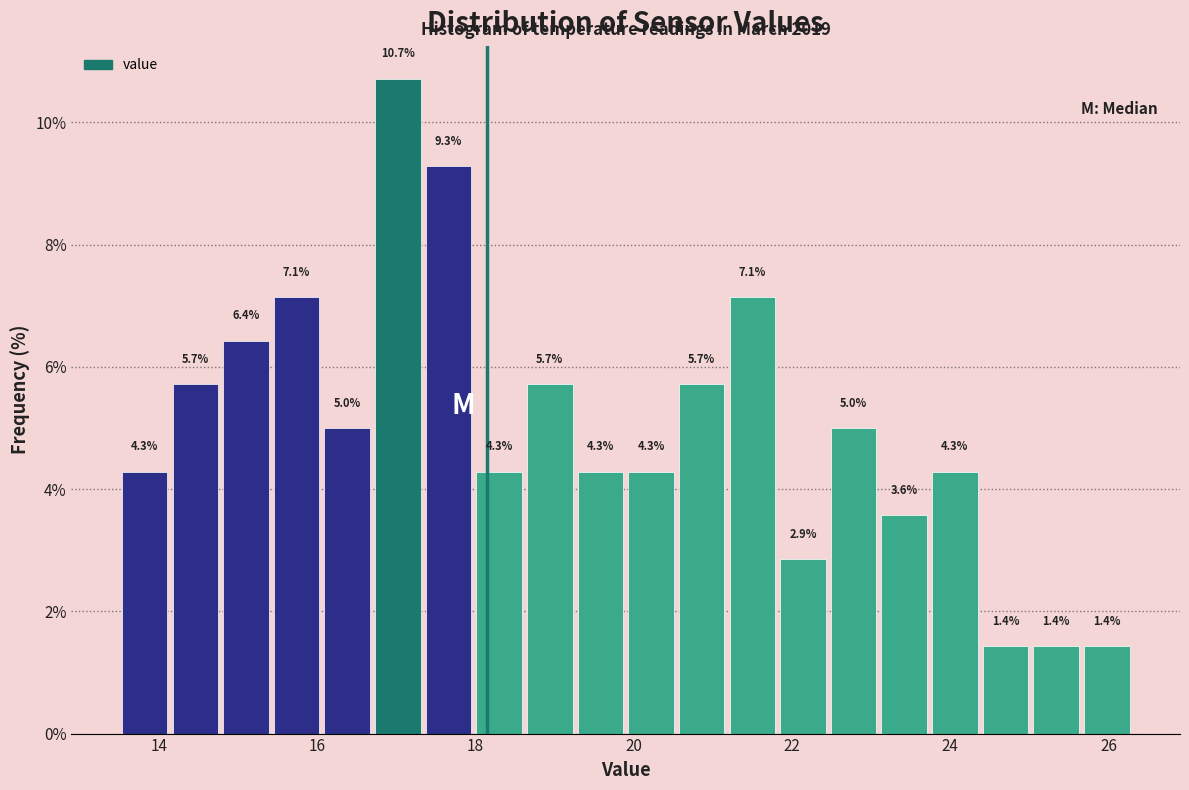

Read against the x-axis, roughly where is the centre of the tallest bar?

17.0